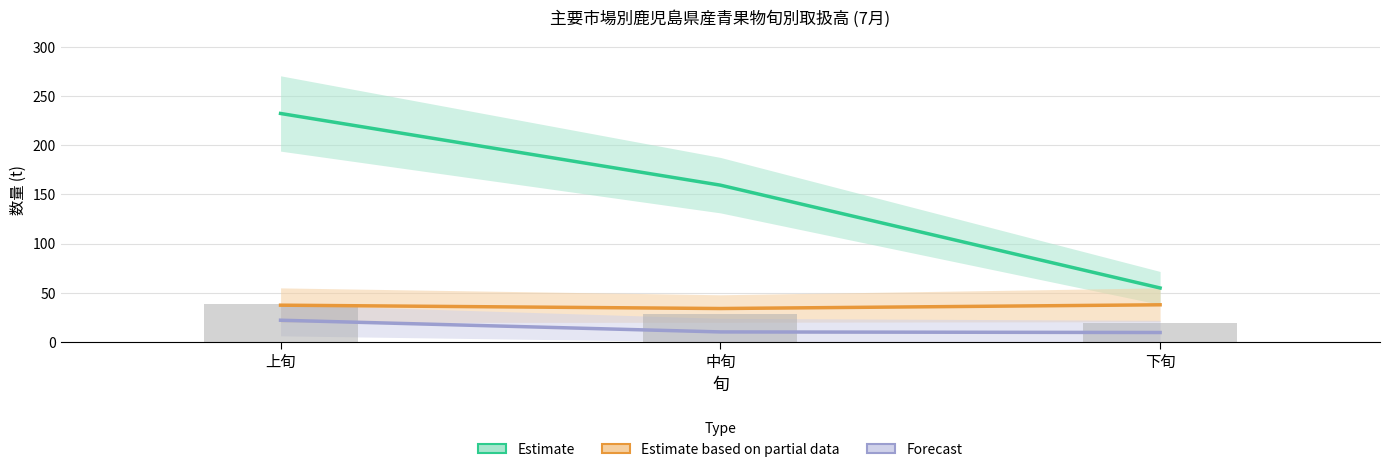

Which series has the largest total across all categories?

Estimate